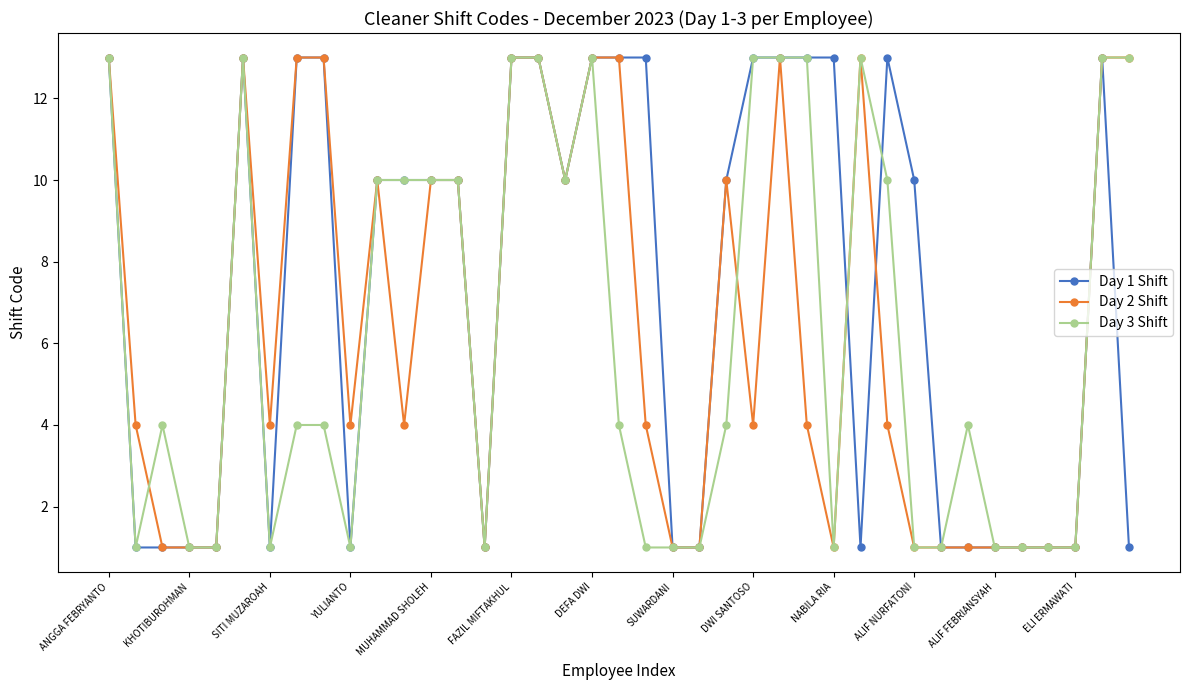

True or false: Day 2 Shift has more than 2 points higher than both neighbors.

True